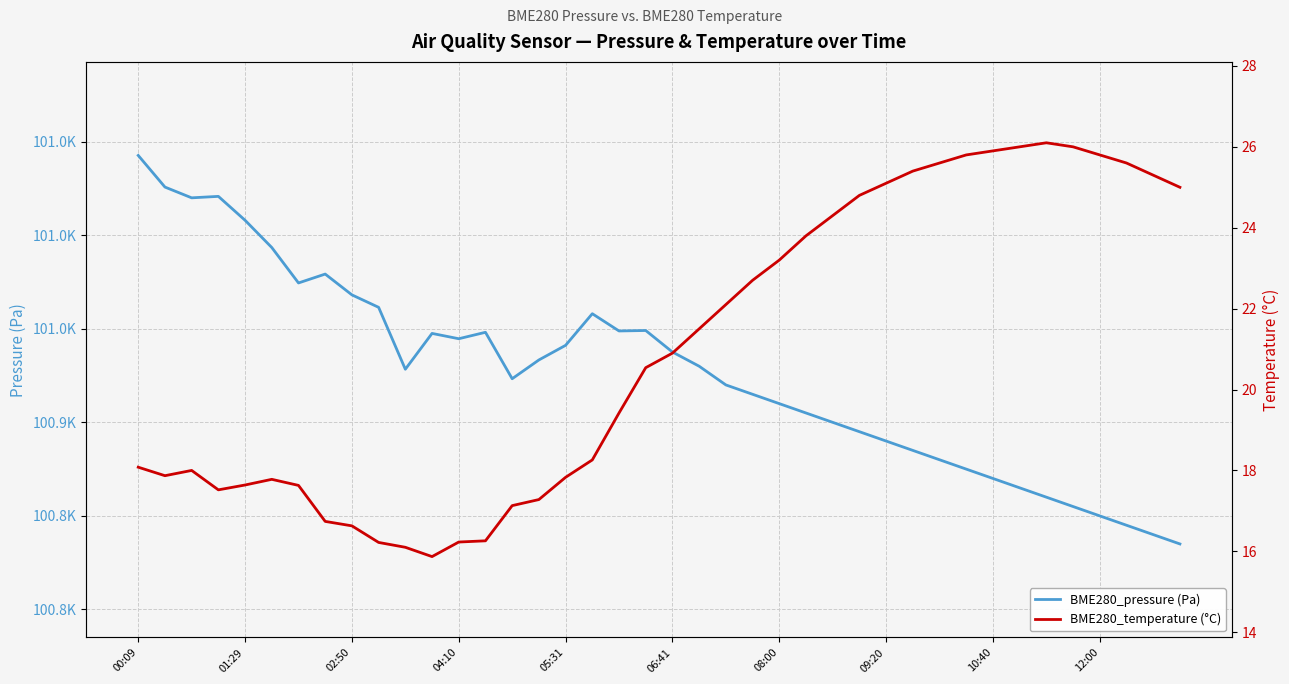

Rank the series by their average value, from lowest to highest.

BME280_temperature (°C), BME280_pressure (Pa)